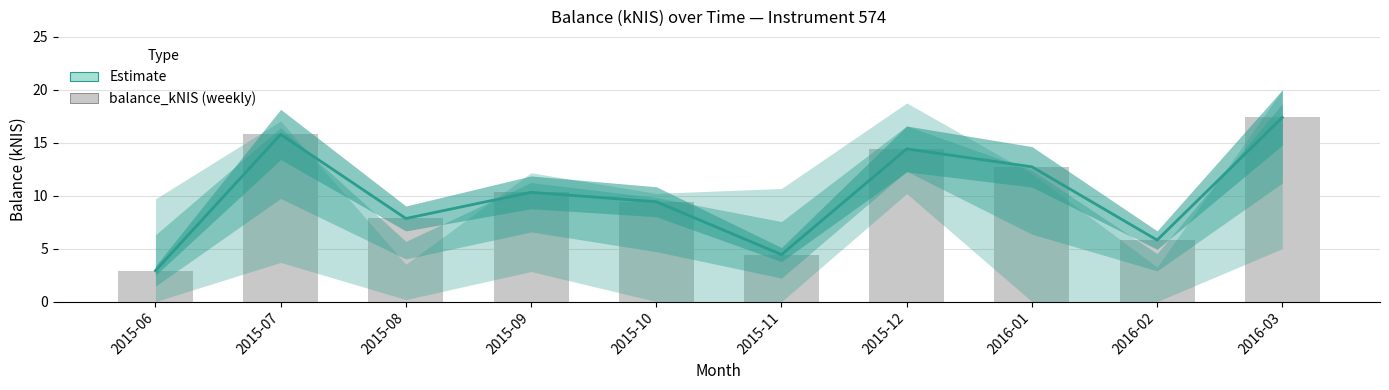

Which series has the largest range (max minus min)?

Estimate